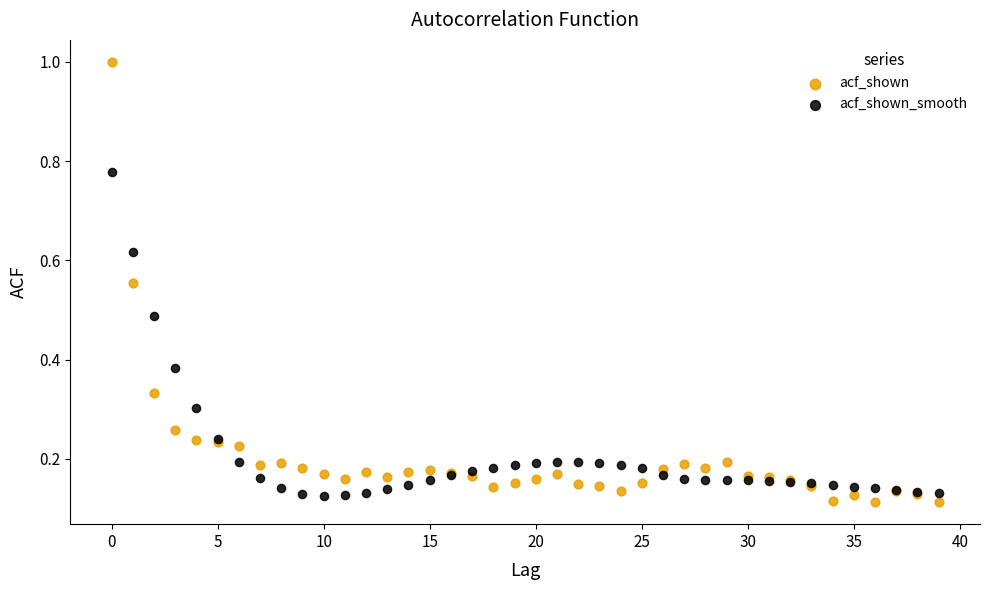

Which series has the widest spread of Y values?

acf_shown